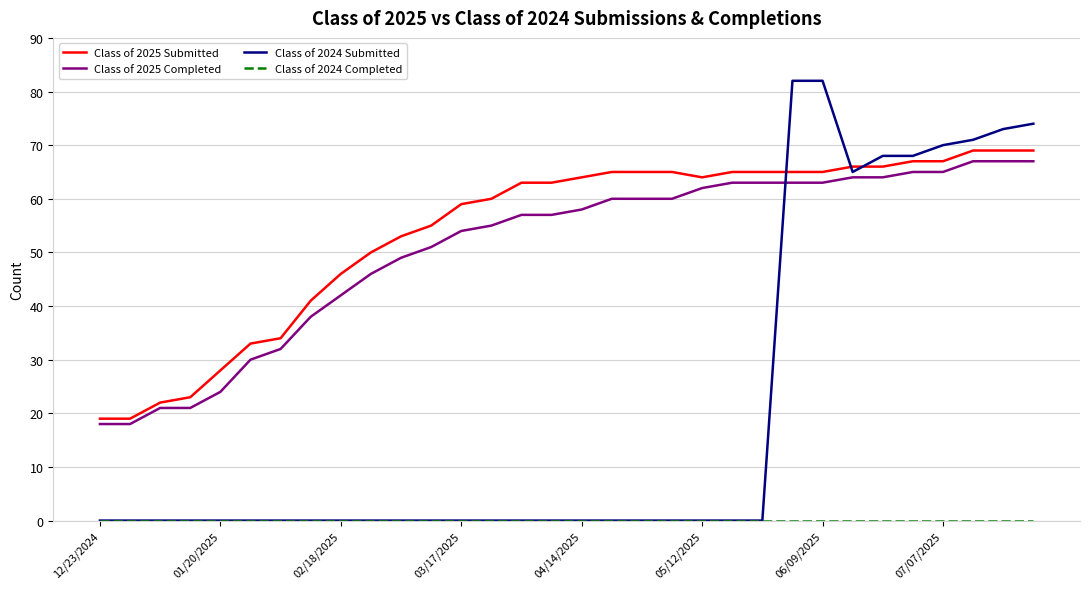

How many lines are shown in the chart?

4